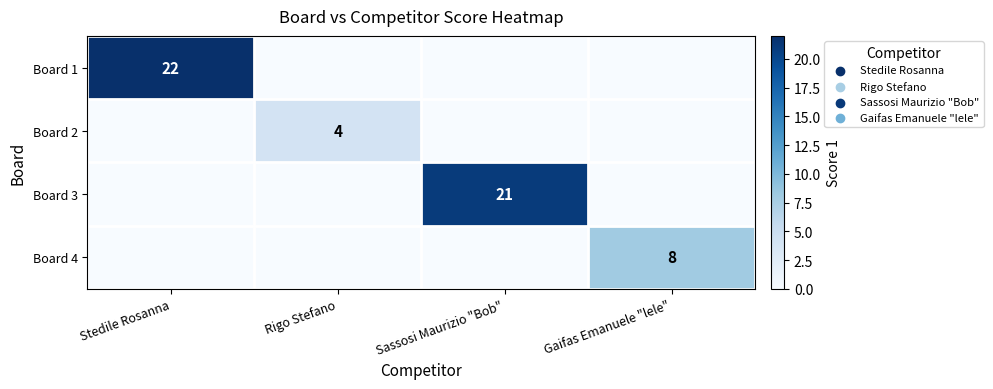

The Board 3 series shows 21 at Sassosi Maurizio "Bob". True or false?

True